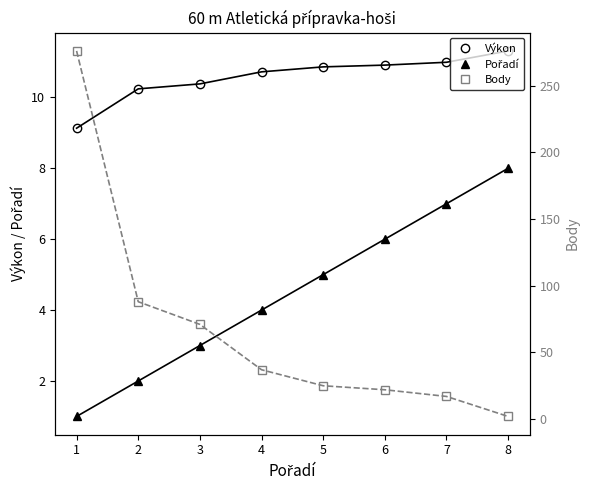

Is it true that Pořadí equals 0.6 at 1?

False